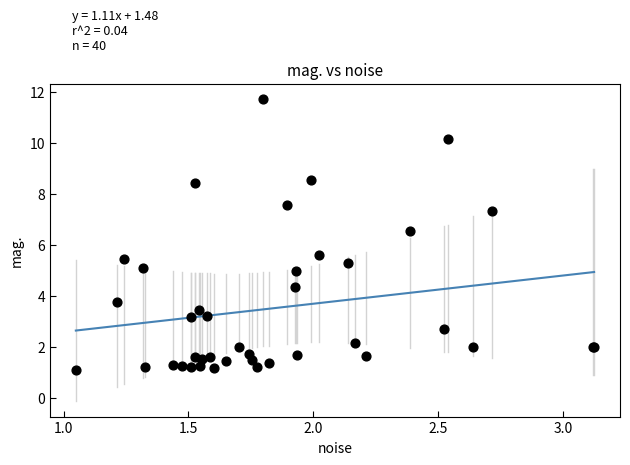

What Y value in the scatter plot is closest to 6?

5.6